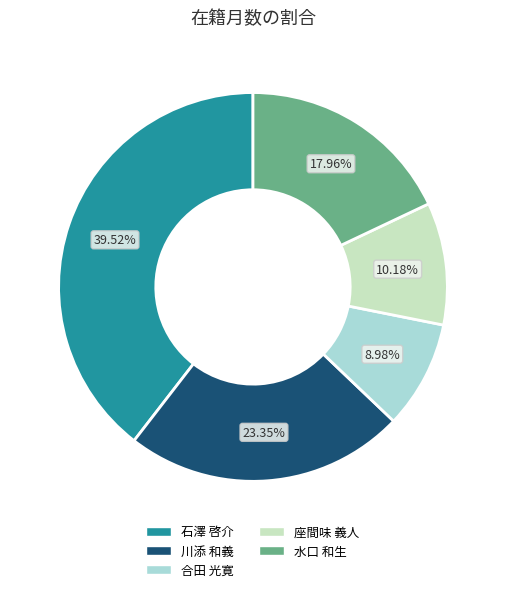

Rank the categories by value from highest to lowest.

石澤 啓介, 川添 和義, 水口 和生, 座間味 義人, 合田 光寛